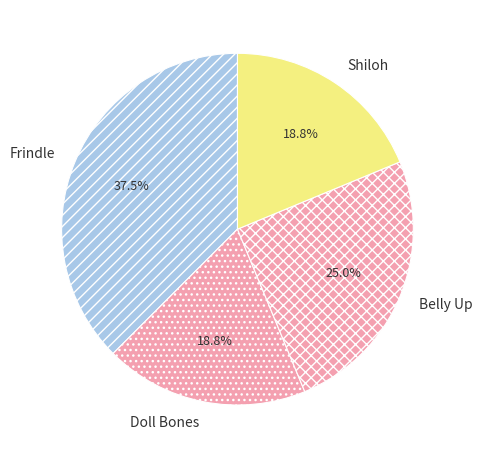

How many slices are in this pie chart?

4